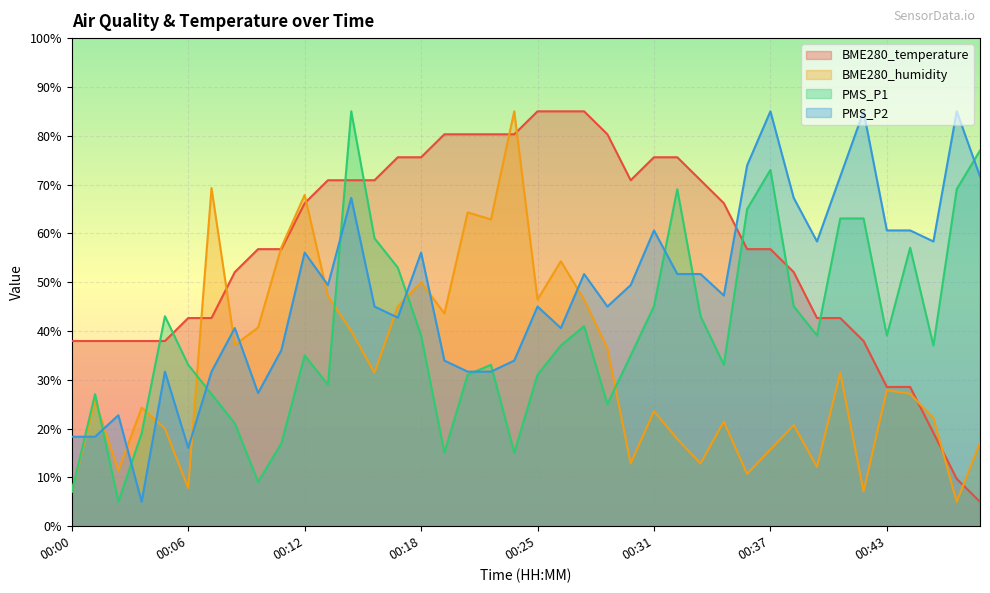

What is the approximate value of BME280_temperature at 00:04?

37.9